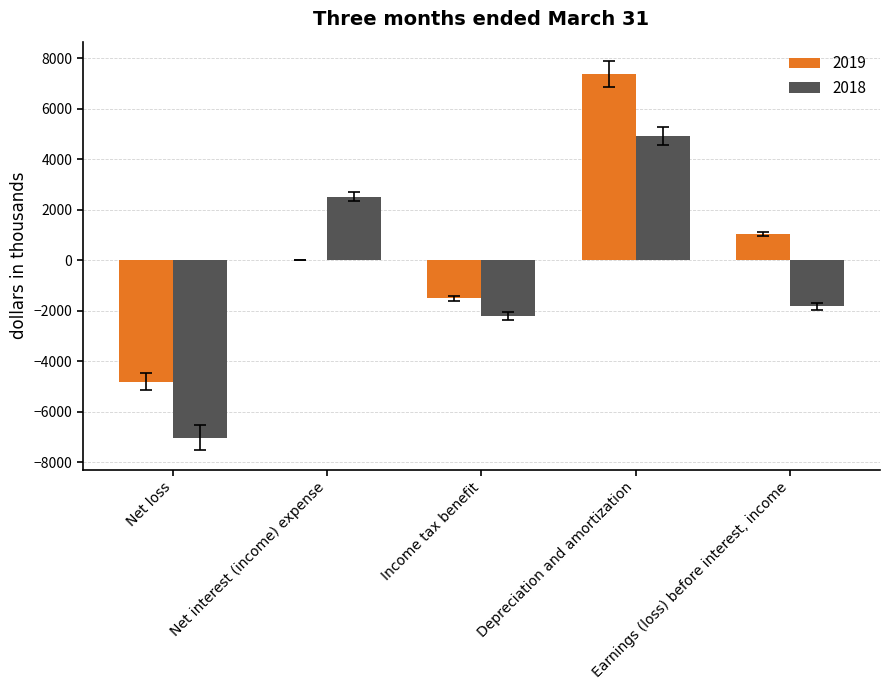

True or false: 2019 has a value of -3015 at Net loss.

False